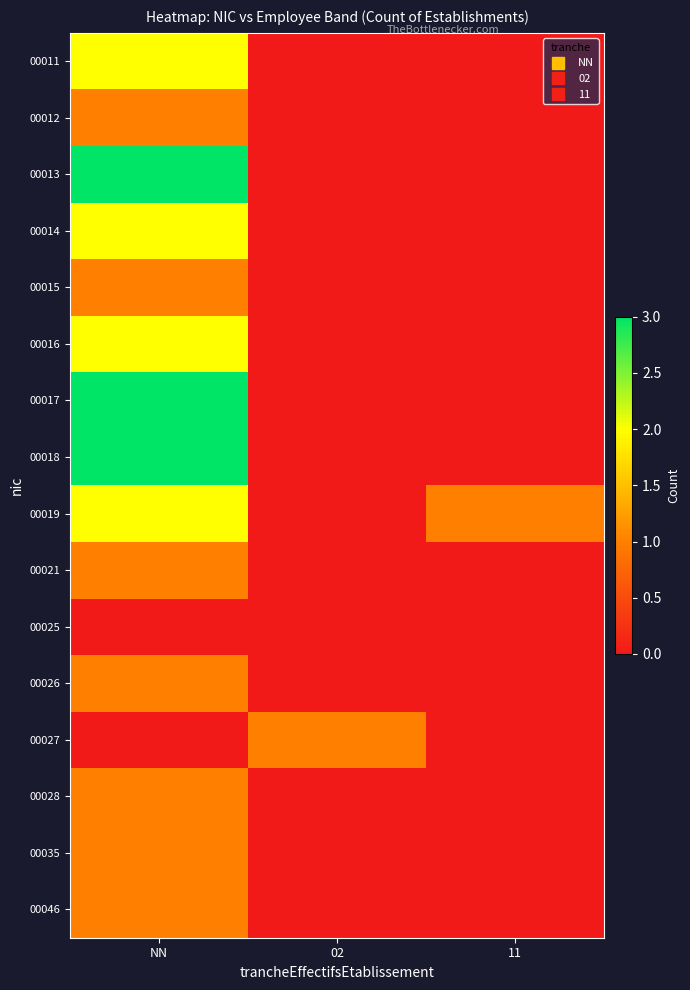

At how many categories does at least one series exceed 1?

1